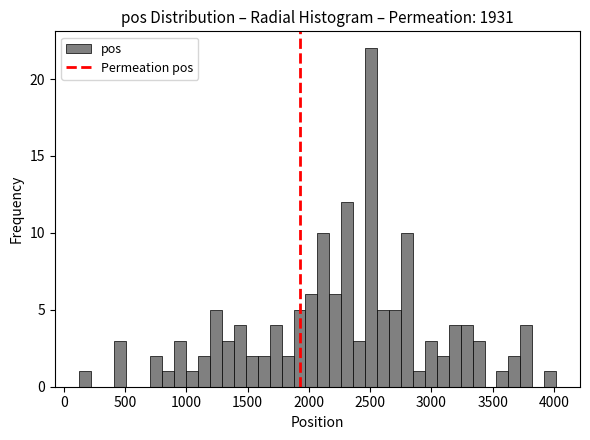

Around what value on the x-axis is the tallest bar? Give the approximate position of its centre, as read against the axis.

2500